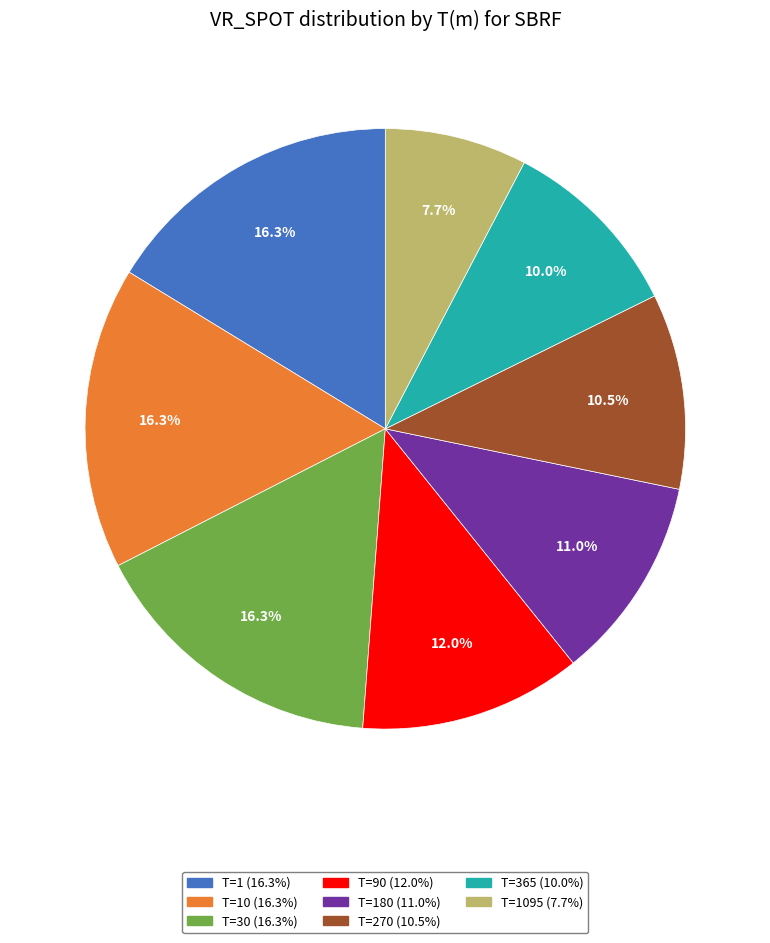

Is there any slice that represents more than half of the pie?

No